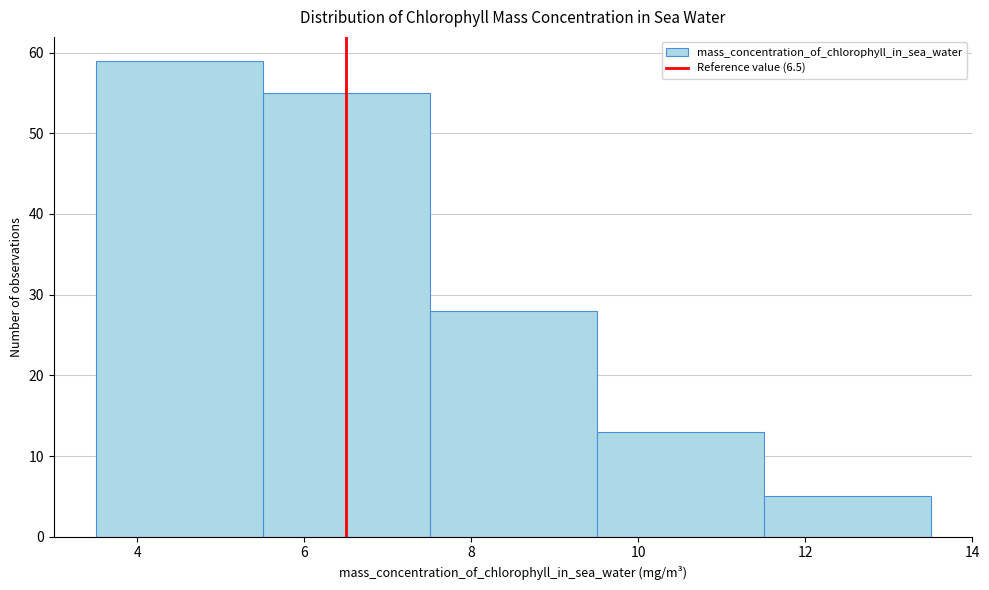

Which range on the x-axis has the tallest bar?

3.5 to 5.5